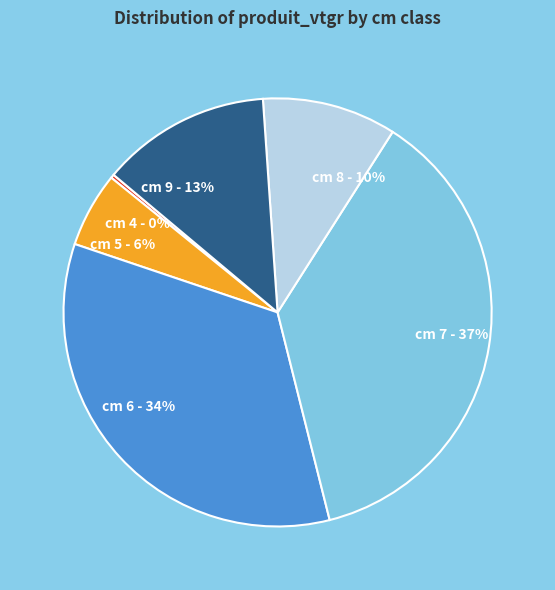

True or false: cm 6 - 34% accounts for 28% of the total.

False